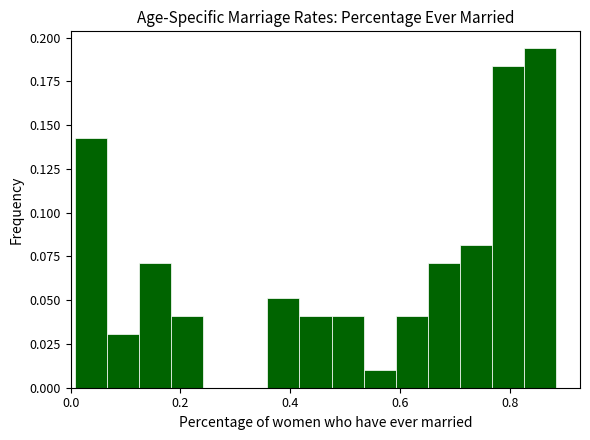

Around what value on the x-axis is the tallest bar? Give the approximate position of its centre, as read against the axis.

0.86